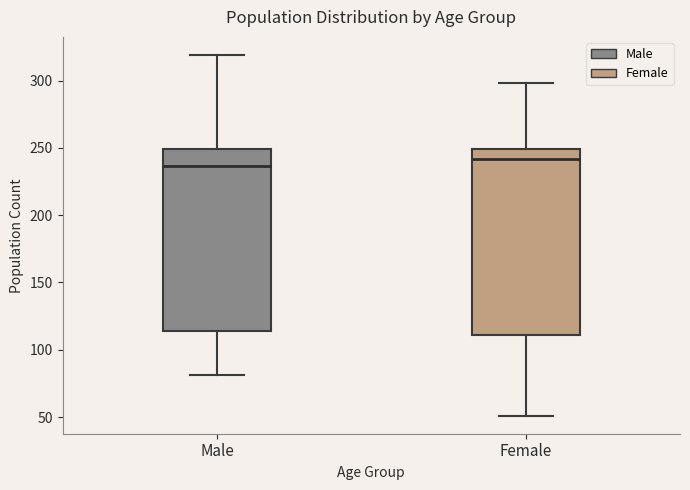

Which box's median line is the highest?

Female